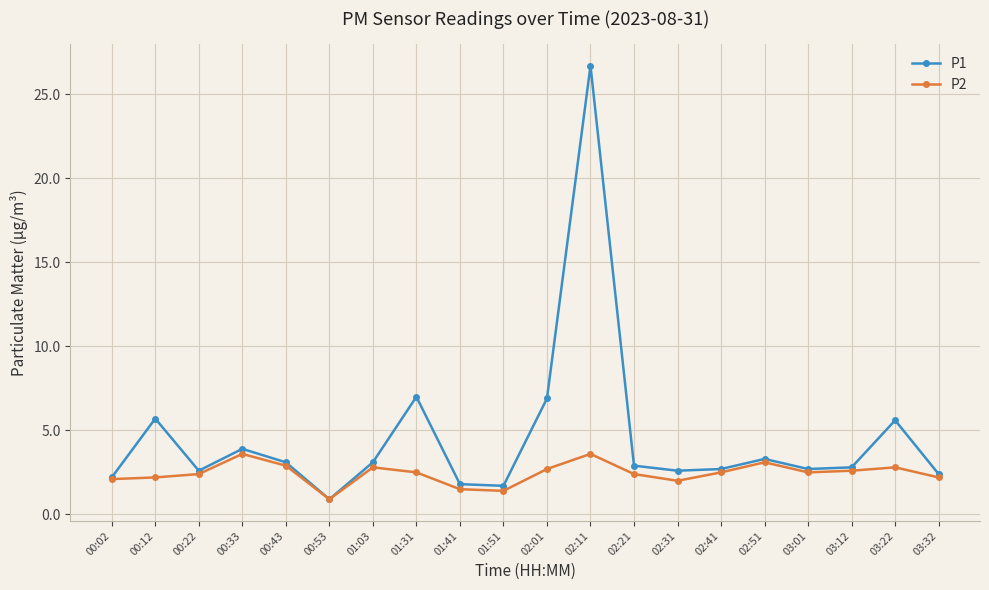

Is it true that P1 equals 5.7 at 00:33?

False